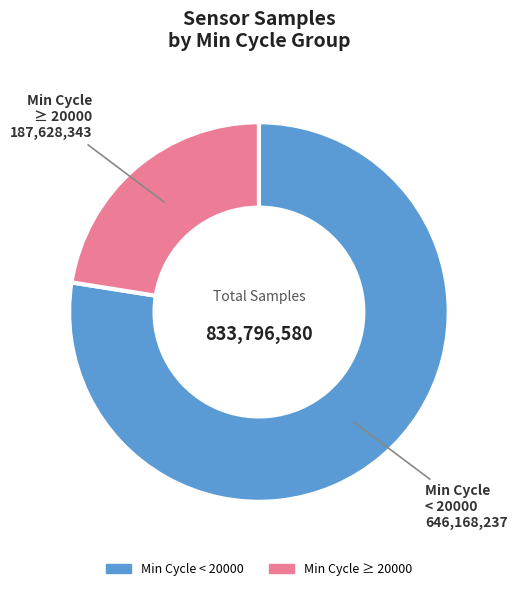

Approximately how many times larger is the value at Min Cycle < 20000 compared to Min Cycle ≥ 20000?

3.4